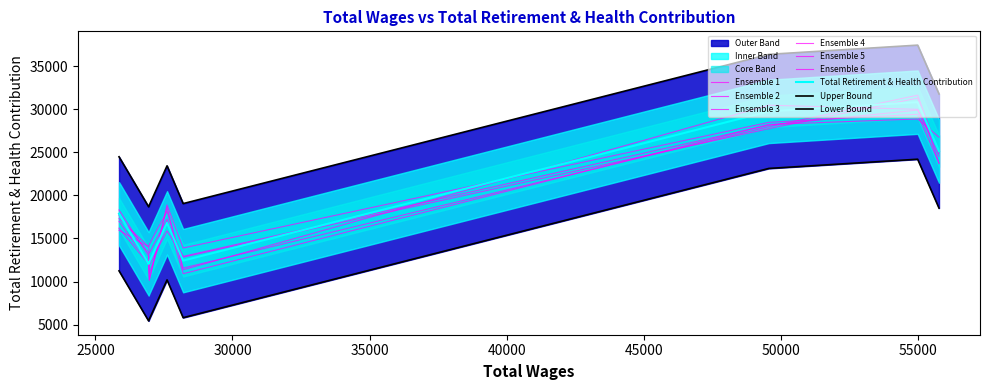

Rank the categories by value from lowest to highest.

26943.0, 26966.0, 28201.0, 27614.0, 25863.0, 55766.0, 49560.0, 54987.0